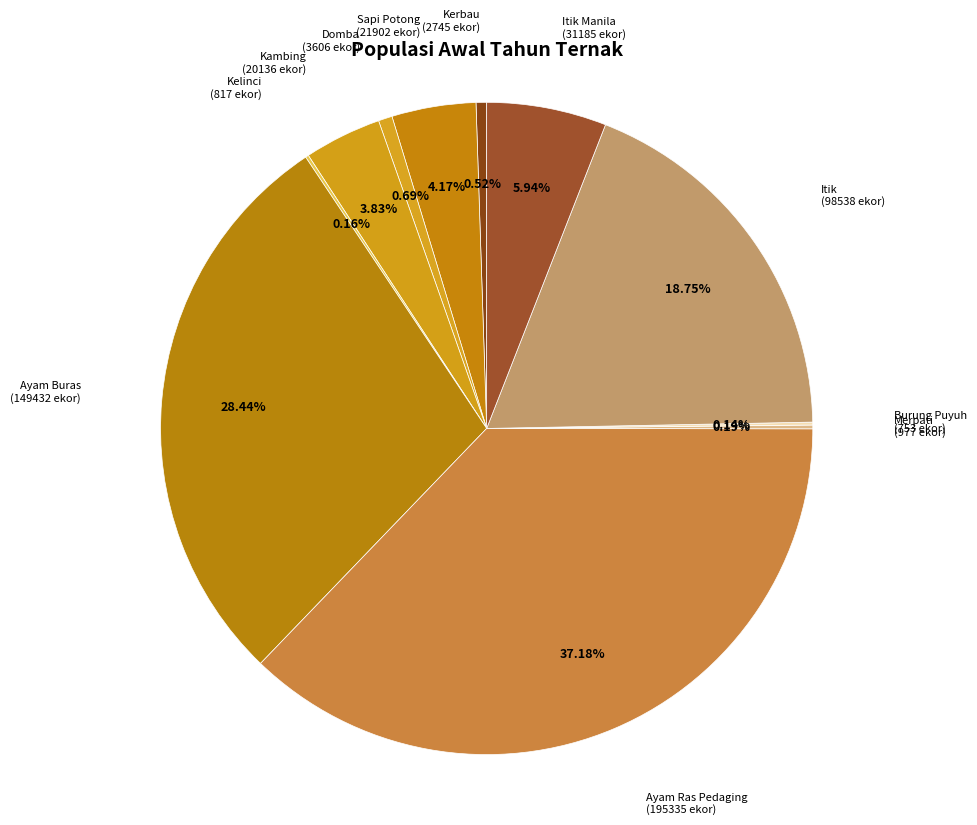

Does any single category account for the majority?

No